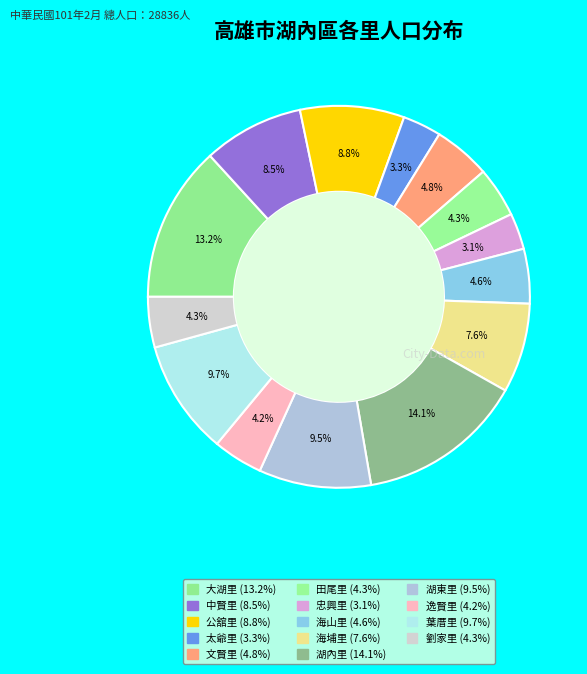

To the nearest percent, what is the average slice percentage?

7%